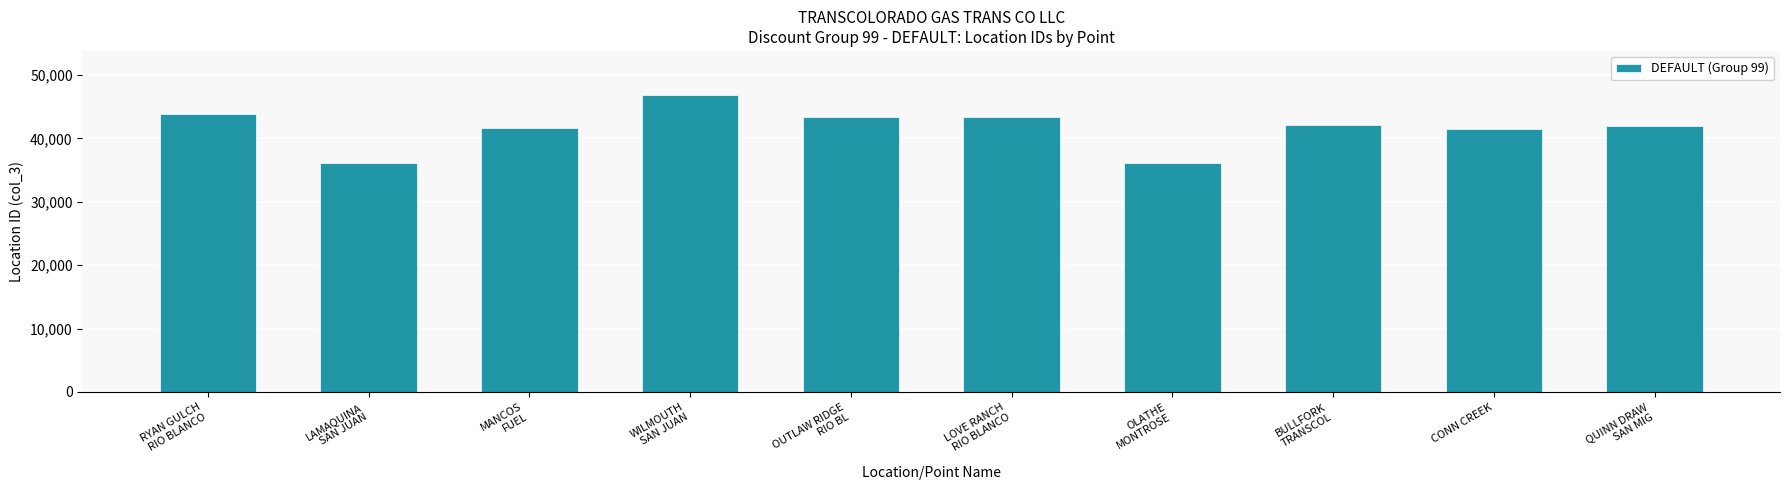

How many bars are there in total?

10